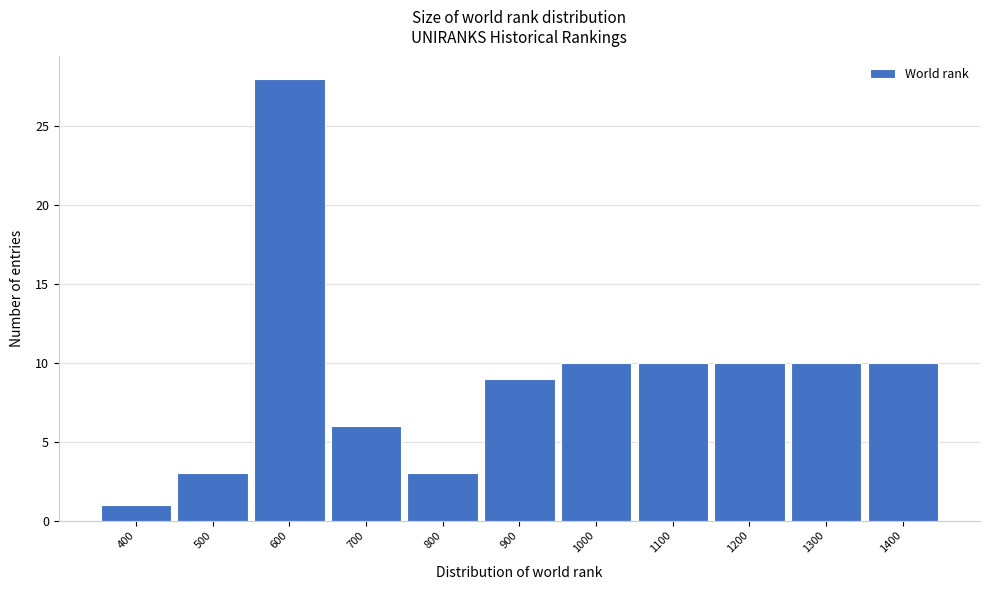

Reading left to right, extract all data points from this chart.

1	3	28	6	3	9	10	10	10	10	10